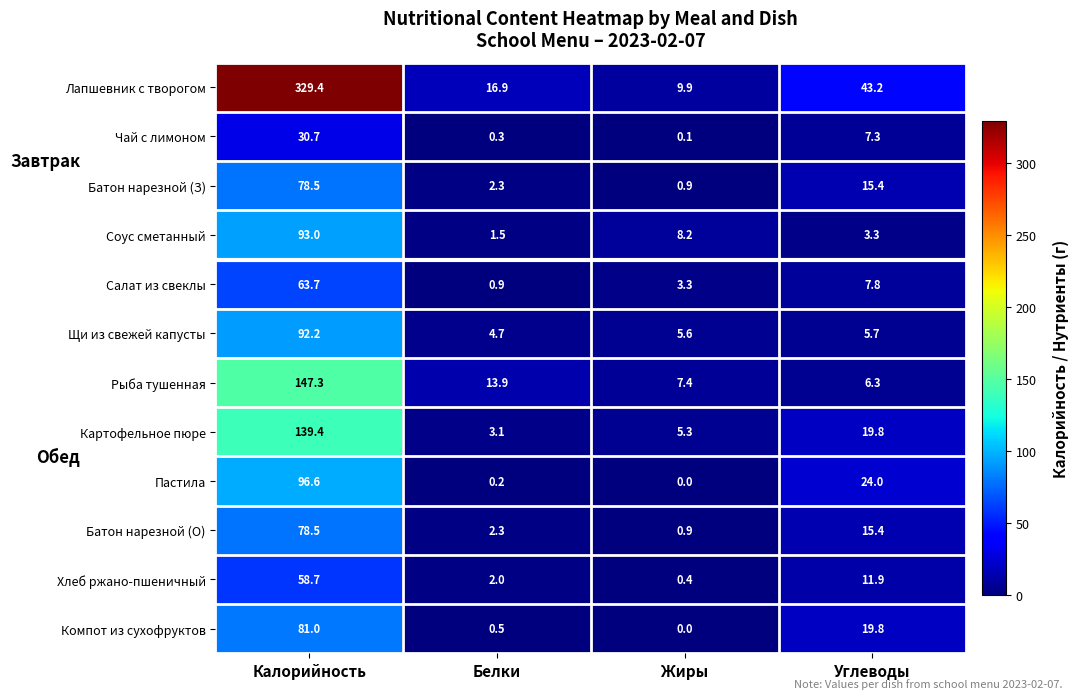

Is it true that Соус сметанный equals 93.0 at Калорийность?

True